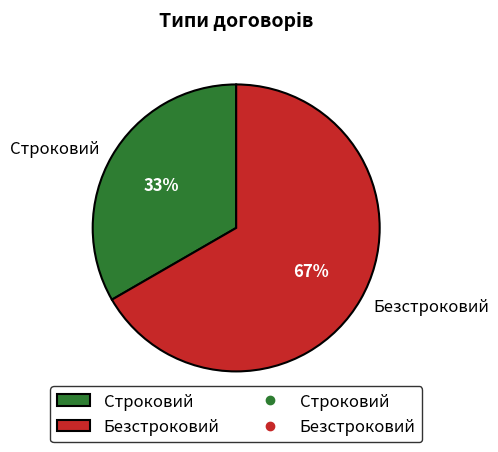

Is the sum of Строковий and Безстроковий greater than half?

Yes